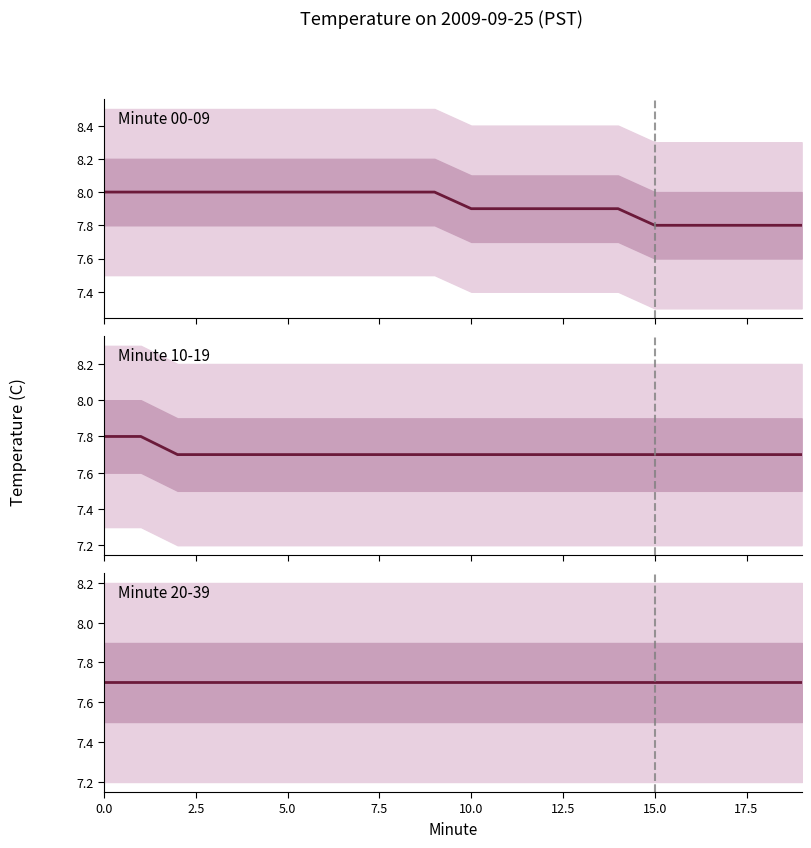

What is the sum of the Minute 00-09 values at 16 and 15?

15.6